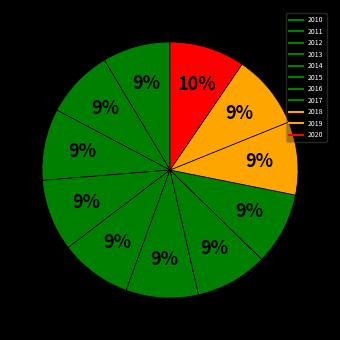

How many slices are in this pie chart?

11